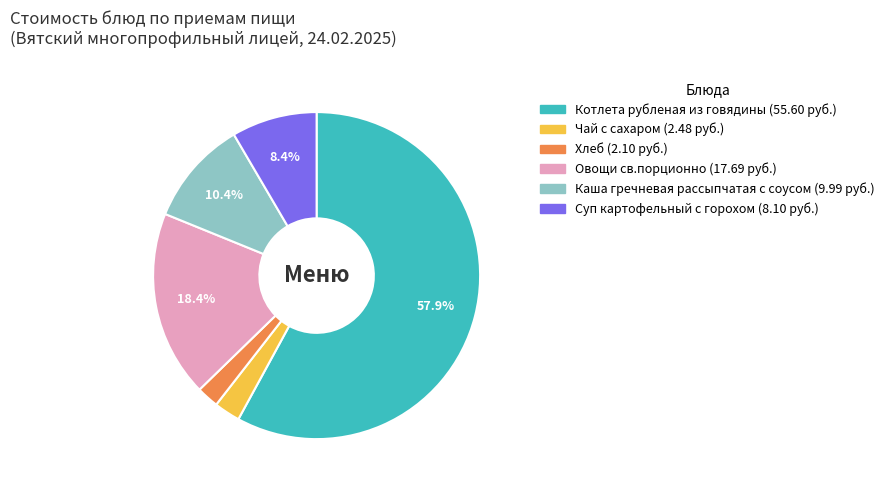

Approximately how many times larger is the value at Чай с сахаром compared to Хлеб?

1.2